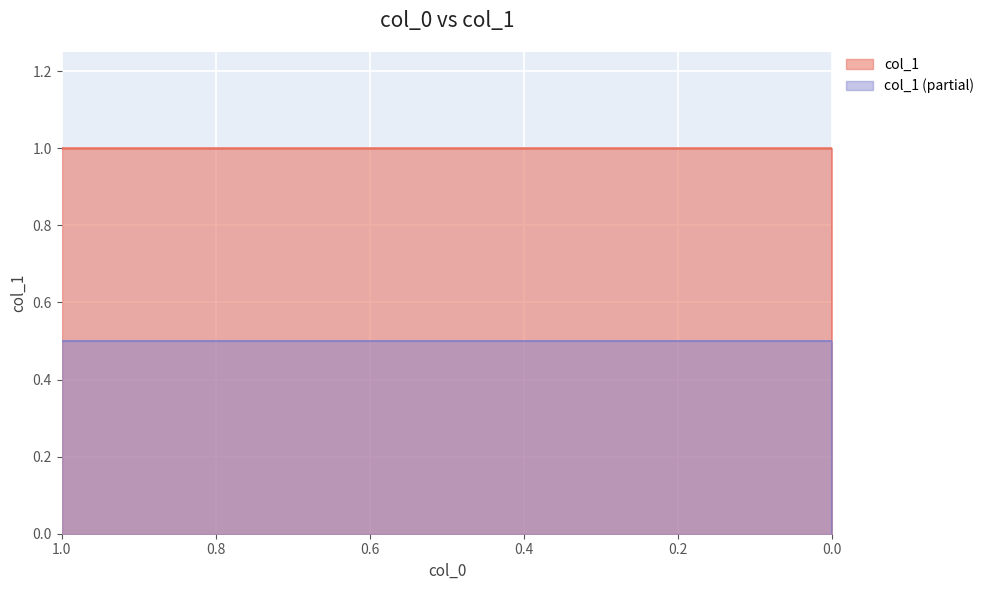

Between 0.0 and 0.75, which is larger?

0.75